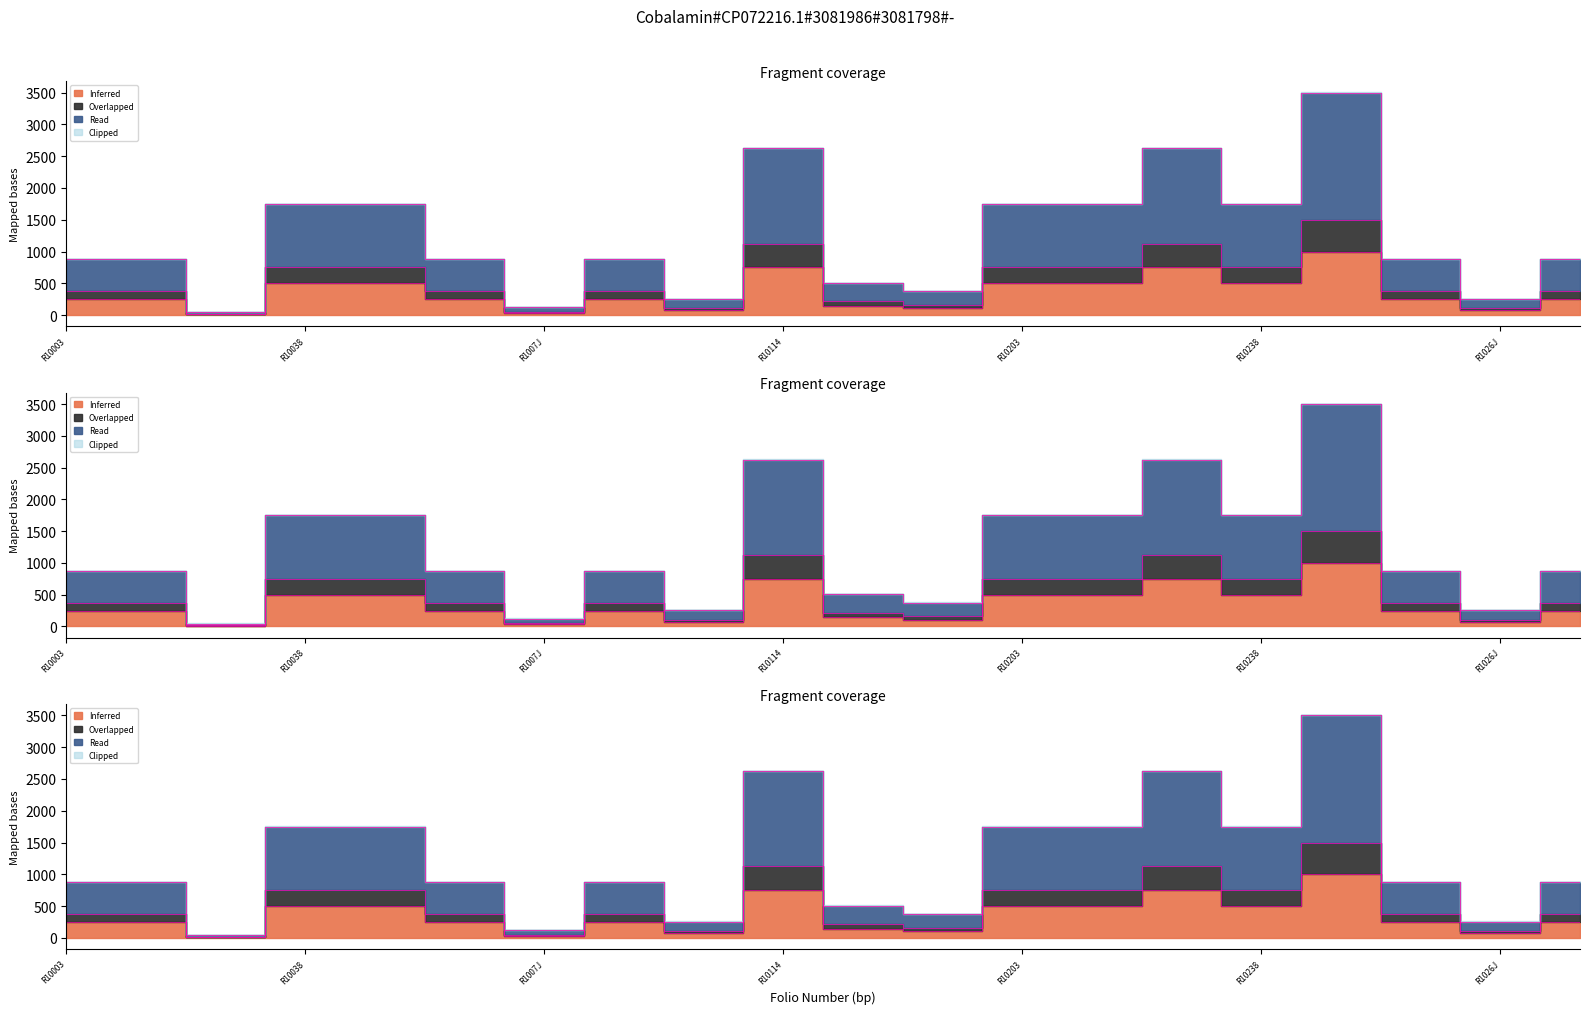

What position from the right is R10082?

13